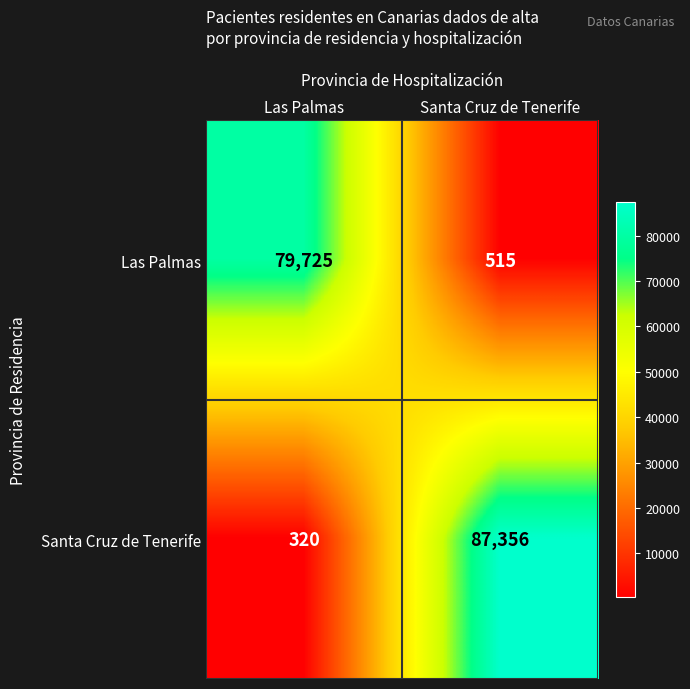

What is the difference between the highest and lowest values at Las Palmas?

79405